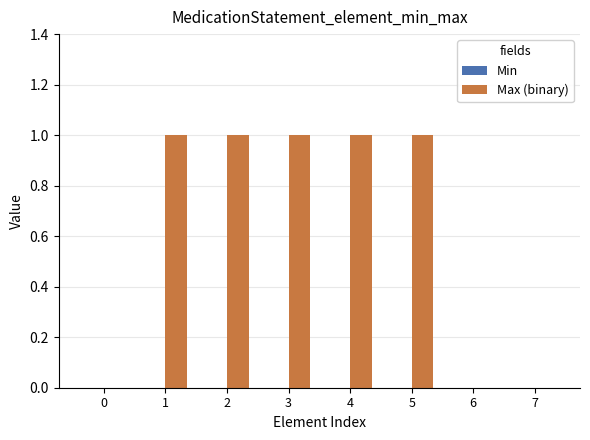

How many data points does each series have?

8